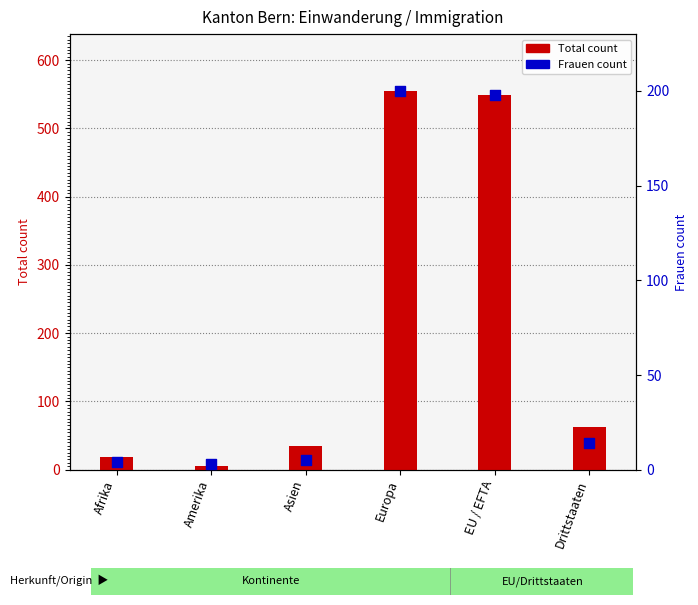

What is the total value across all series at Drittstaaten?

77